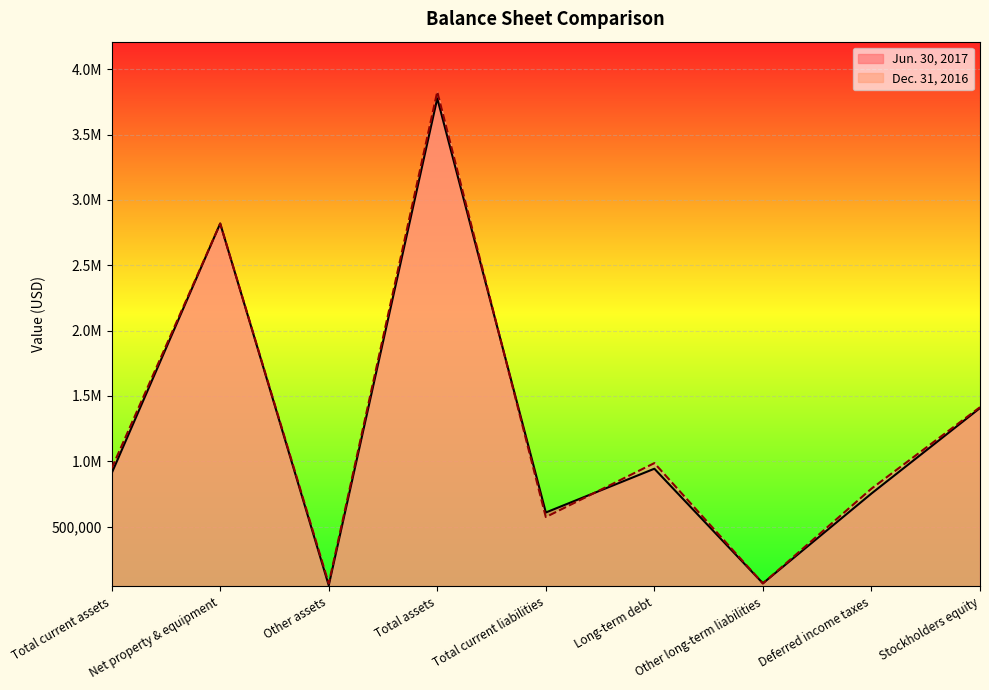

What is the lowest value of the Dec. 31, 2016 series?

64516